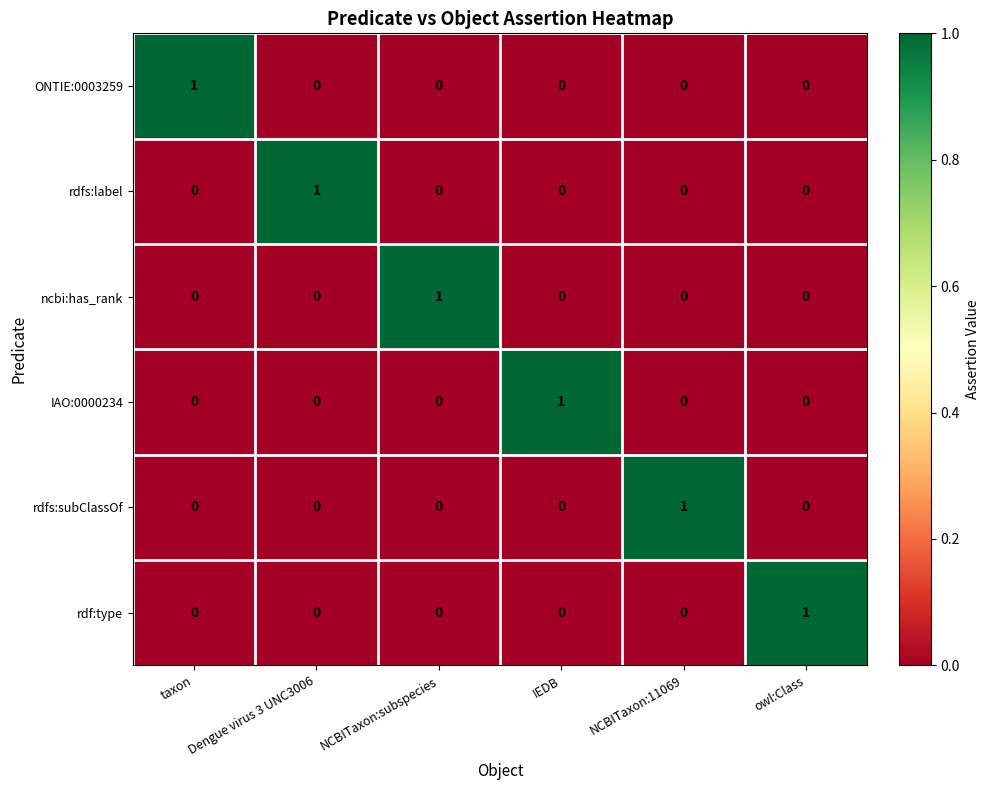

What is the difference between the highest and lowest values at owl:Class?

1